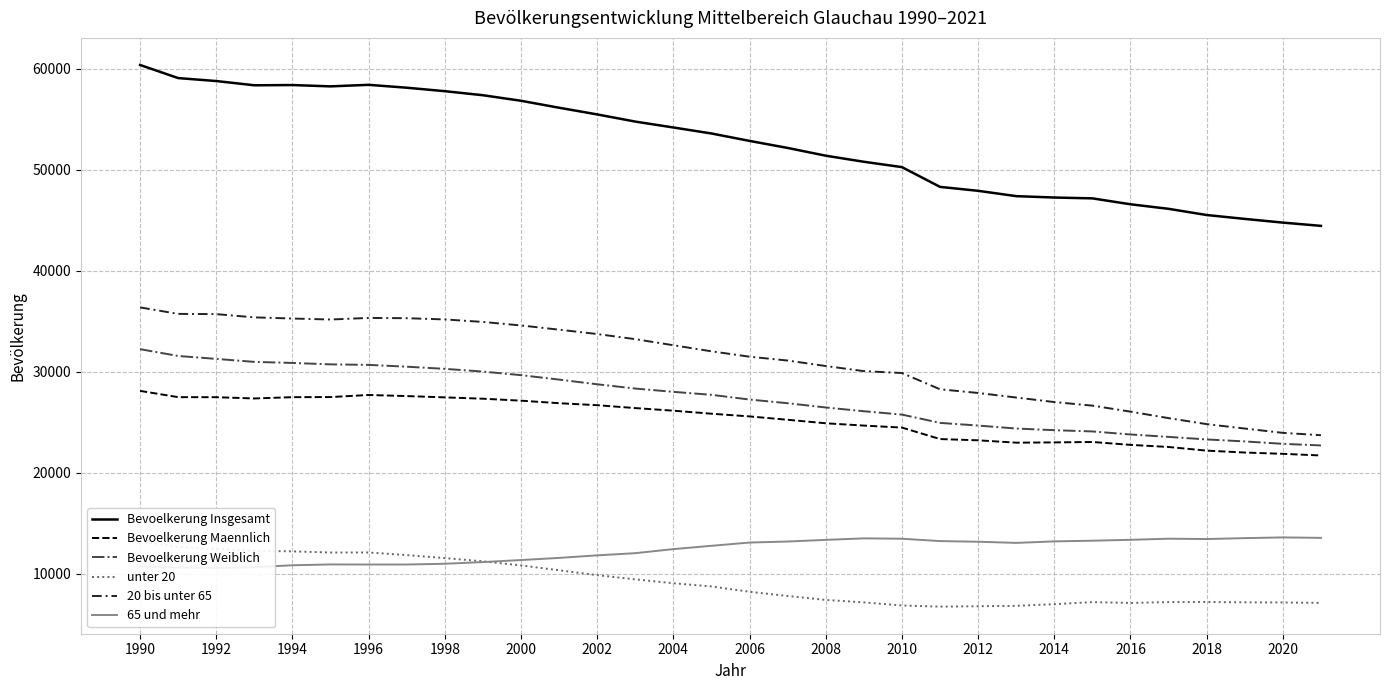

True or false: unter 20 has a value of 4012 at 19.

False